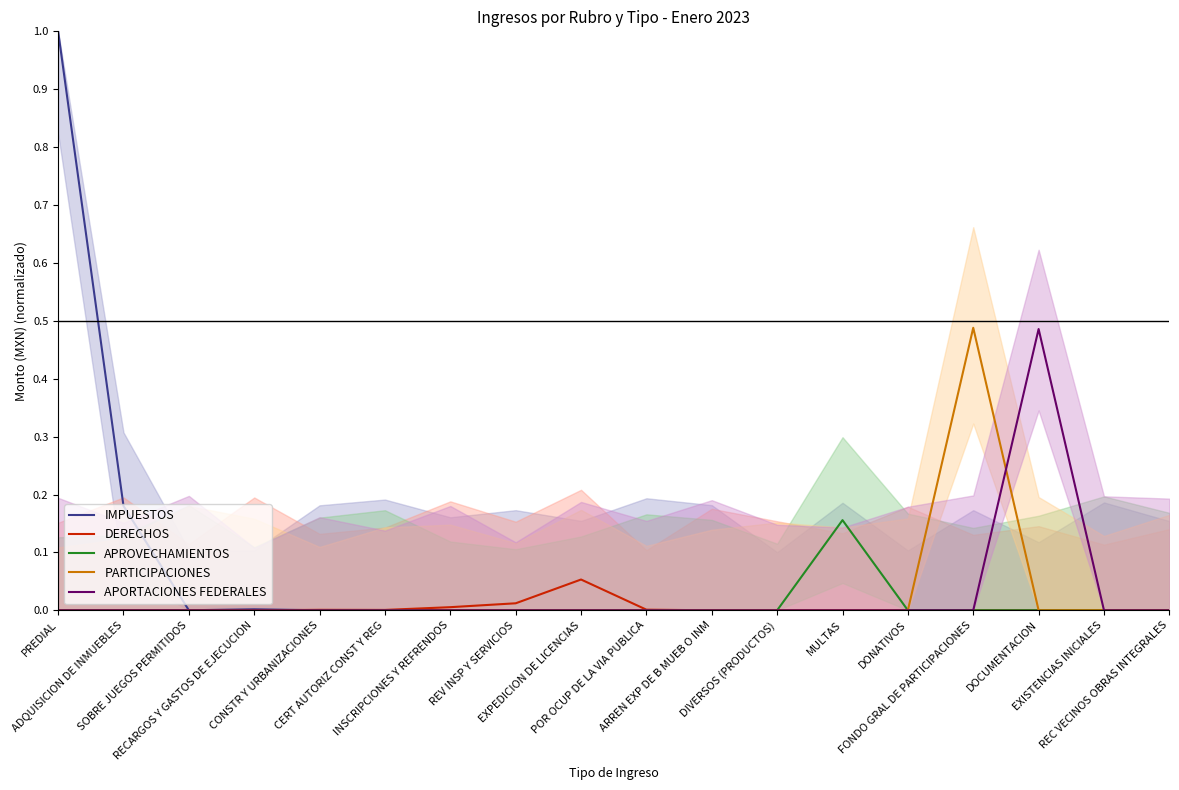

Between CONSTR Y URBANIZACIONES and RECARGOS Y GASTOS DE EJECUCION, which is larger?

RECARGOS Y GASTOS DE EJECUCION